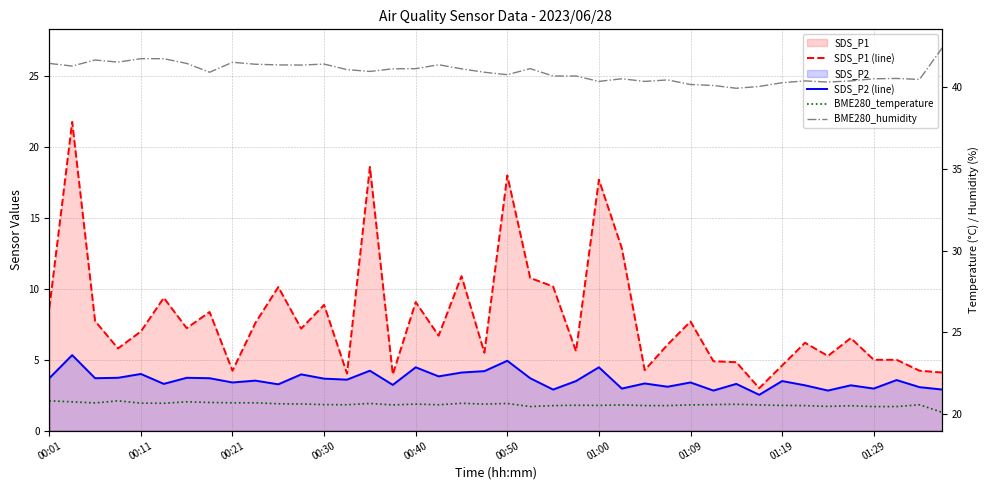

What is the minimum value shown in the chart?

2.5